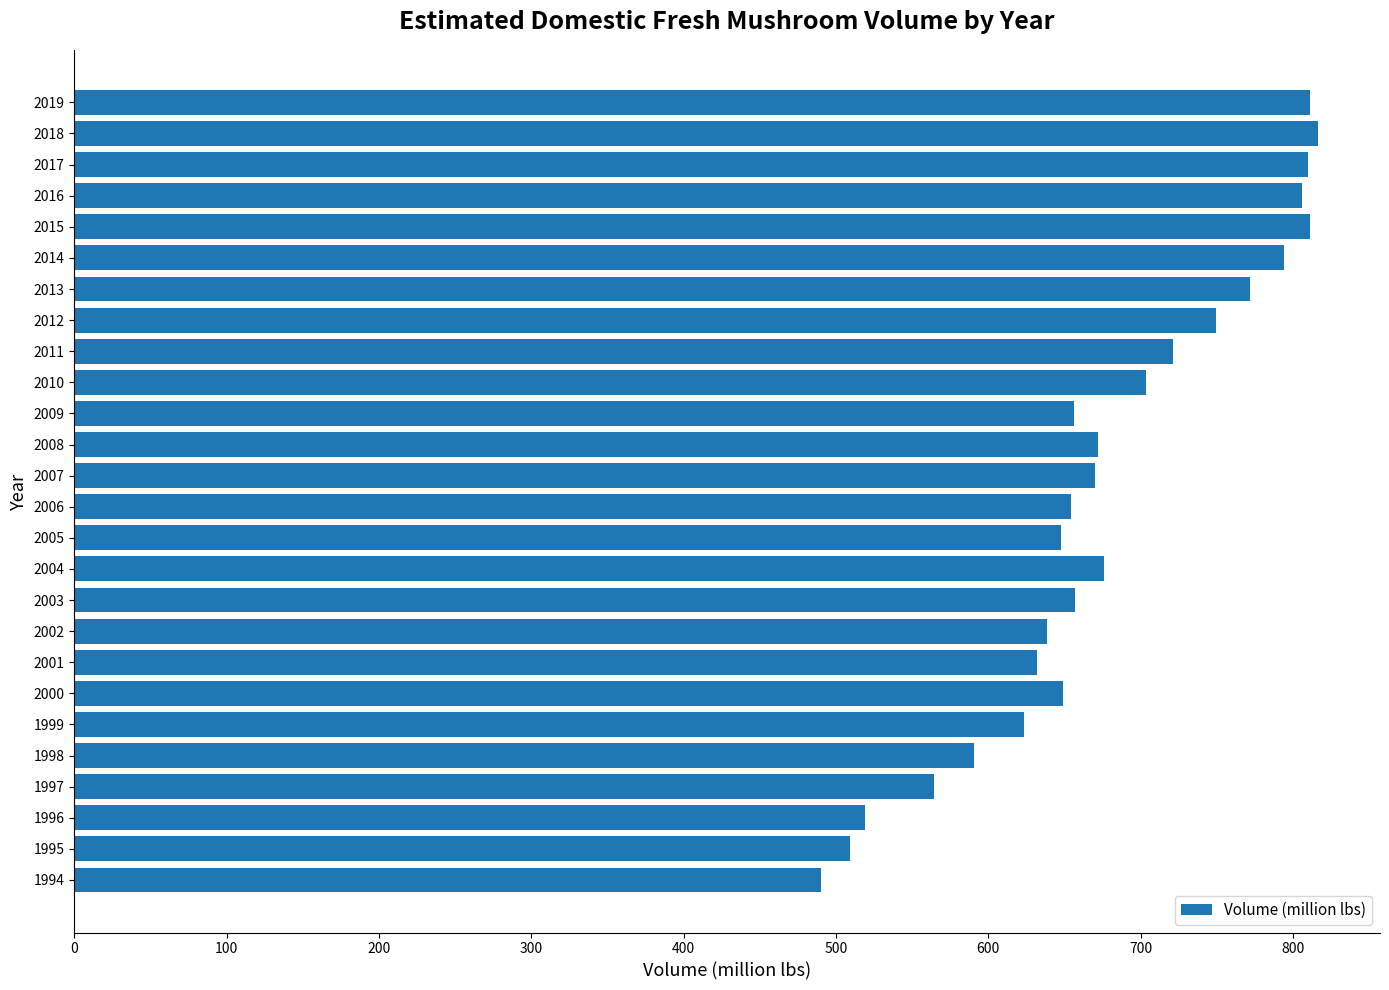

What is the sum of all values?

17645.5